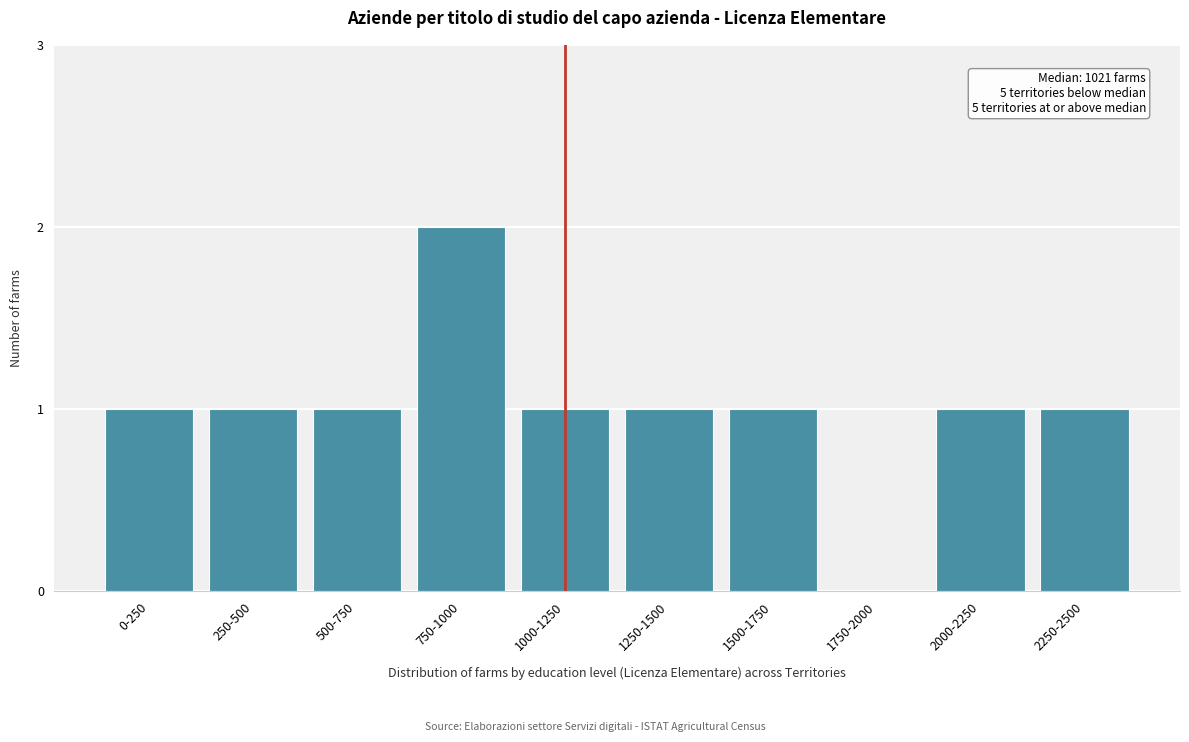

Reading left to right, list all the values displayed in this chart.

0-250=1	250-500=1	500-750=1	750-1000=2	1000-1250=1	1250-1500=1	1500-1750=1	1750-2000=0	2000-2250=1	2250-2500=1